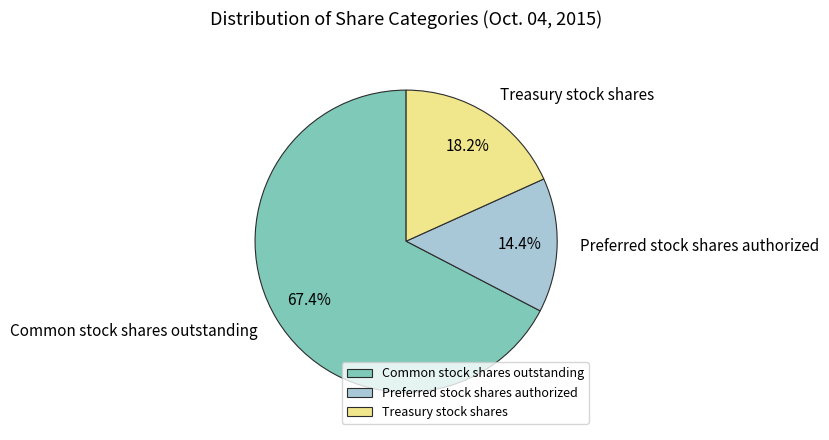

To the nearest percent, what is the difference between the largest and smallest slice percentages?

53%